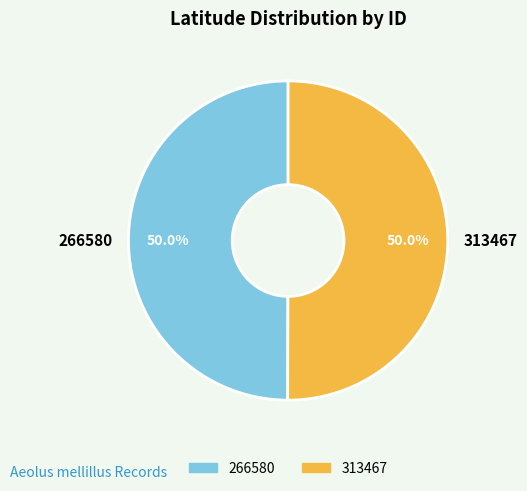

Approximately how many times larger is the value at 266580 compared to 313467?

1.0